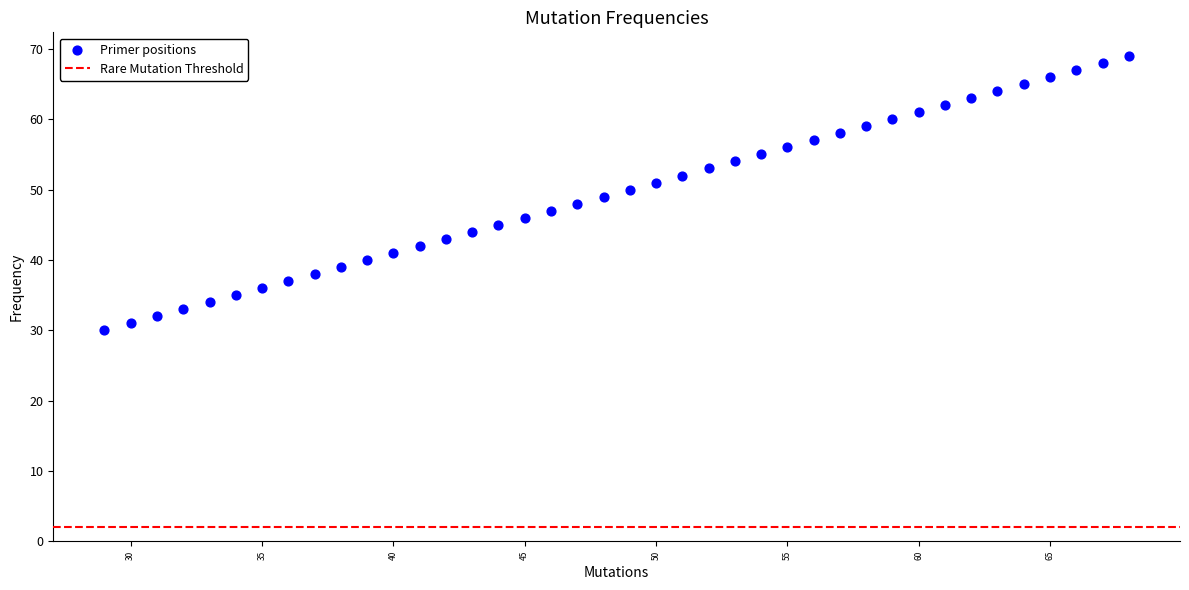

What is the range of Y values (max minus min)?

39